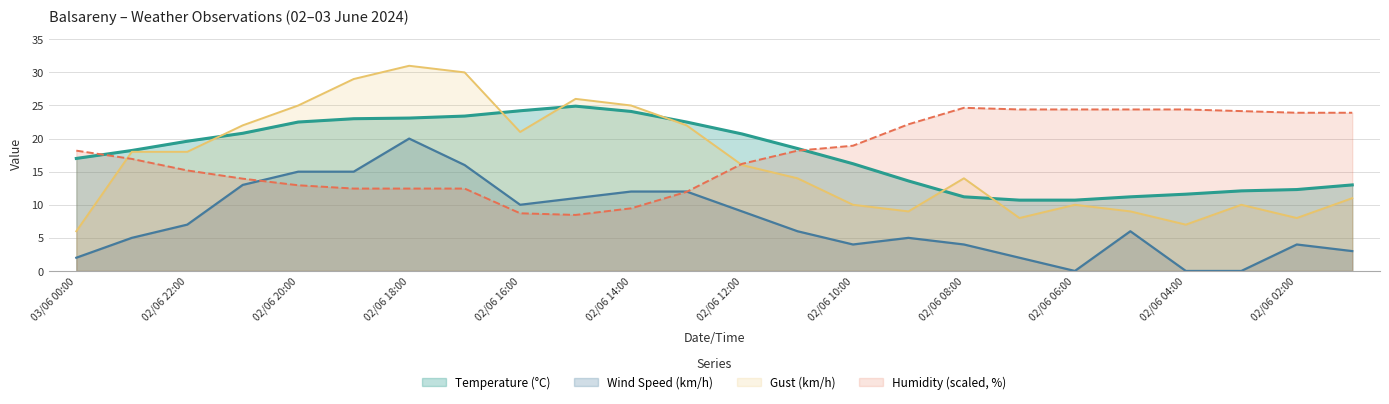

True or false: Wind Speed (km/h) has a value of 22.9 at 02/06 20:00.

False